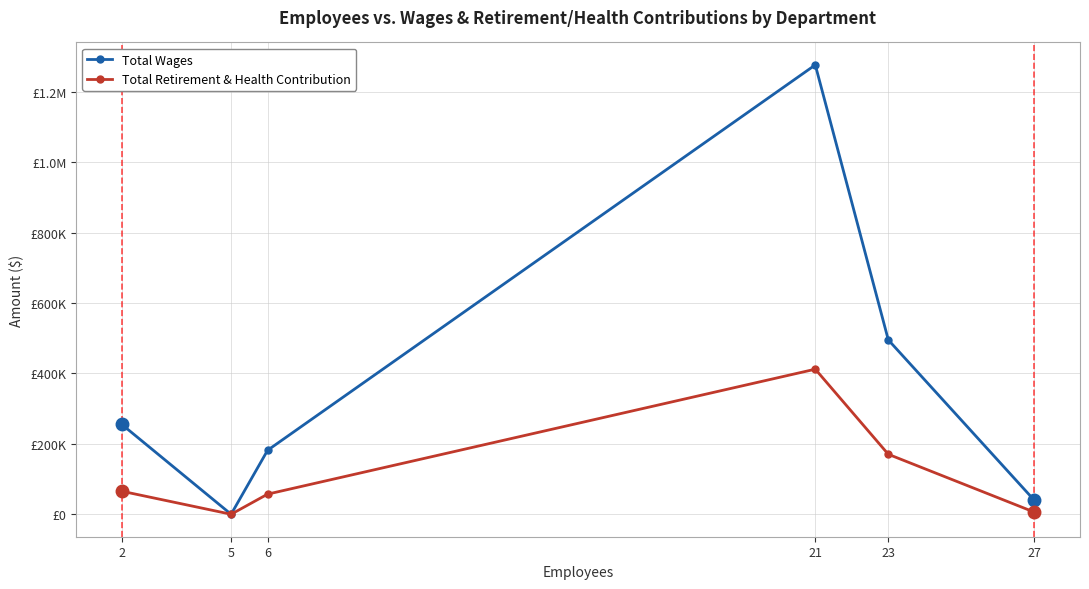

What is the difference between the highest and lowest values at 2?

190173